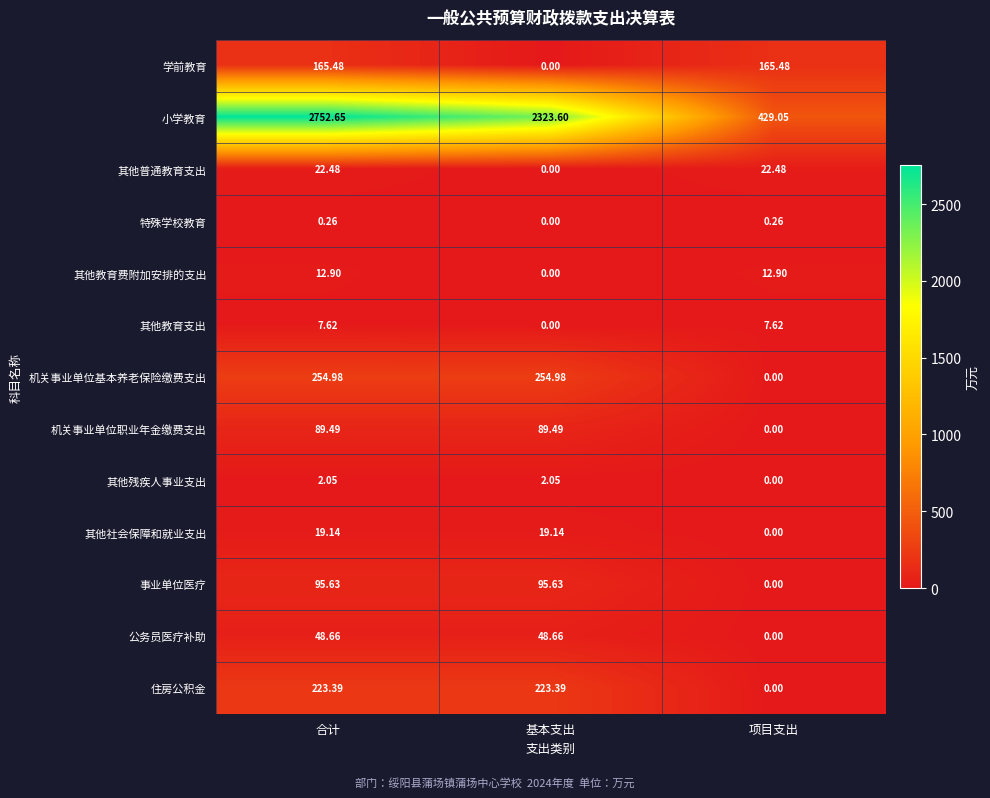

Rank the series by their maximum value, from lowest to highest.

特殊学校教育, 其他残疾人事业支出, 其他教育支出, 其他教育费附加安排的支出, 其他社会保障和就业支出, 其他普通教育支出, 公务员医疗补助, 机关事业单位职业年金缴费支出, 事业单位医疗, 学前教育, 住房公积金, 机关事业单位基本养老保险缴费支出, 小学教育